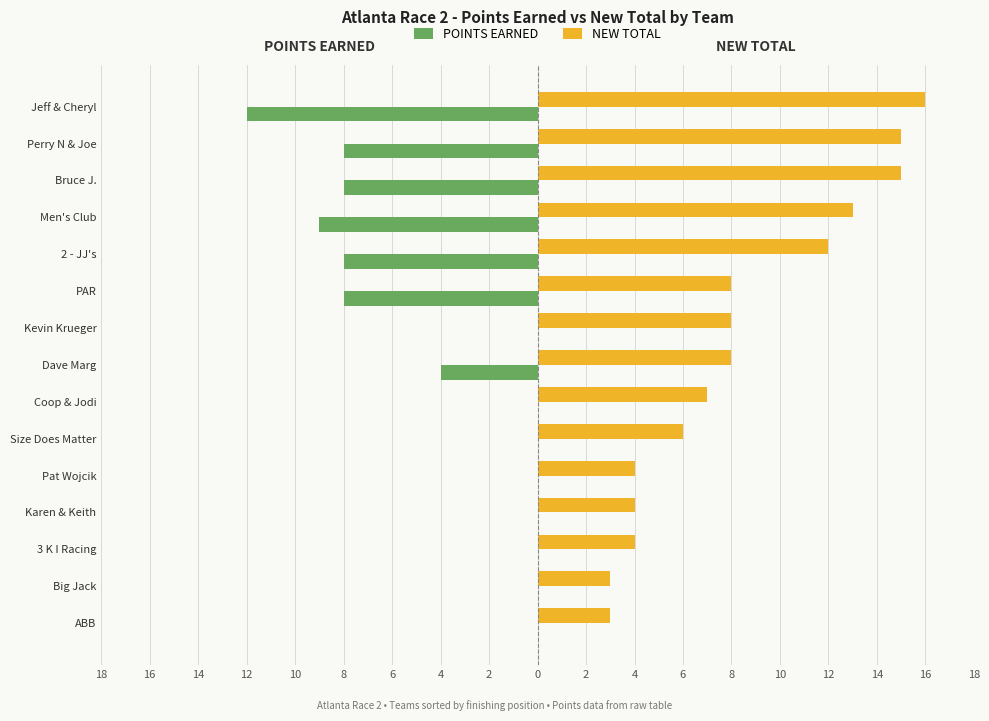

What are all the series names shown in the legend?

POINTS EARNED, NEW TOTAL